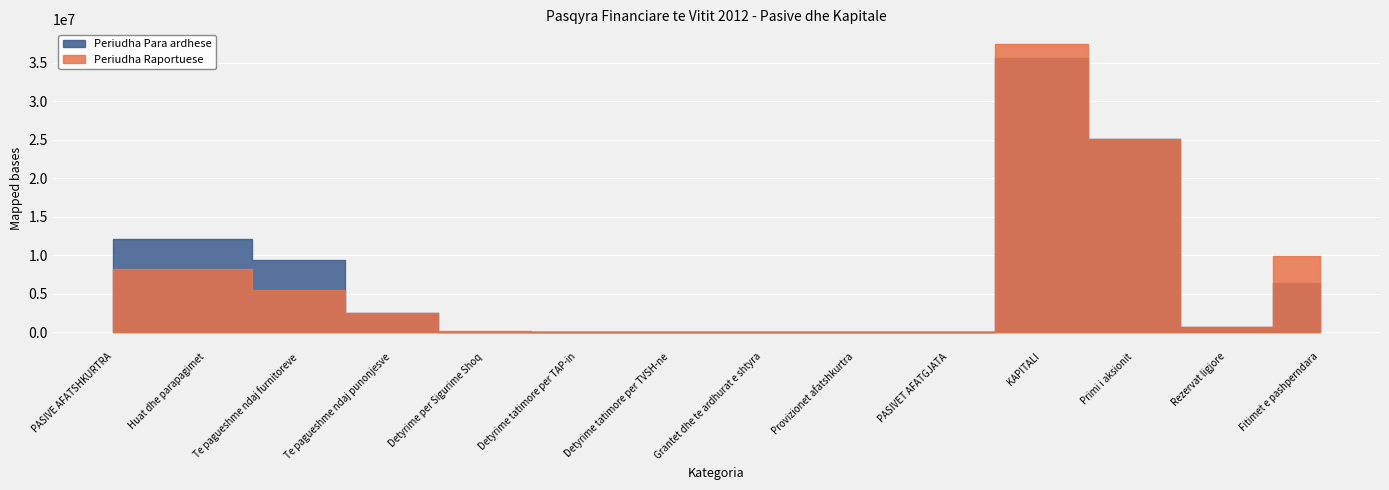

What position from the right is Primi i aksionit?

3